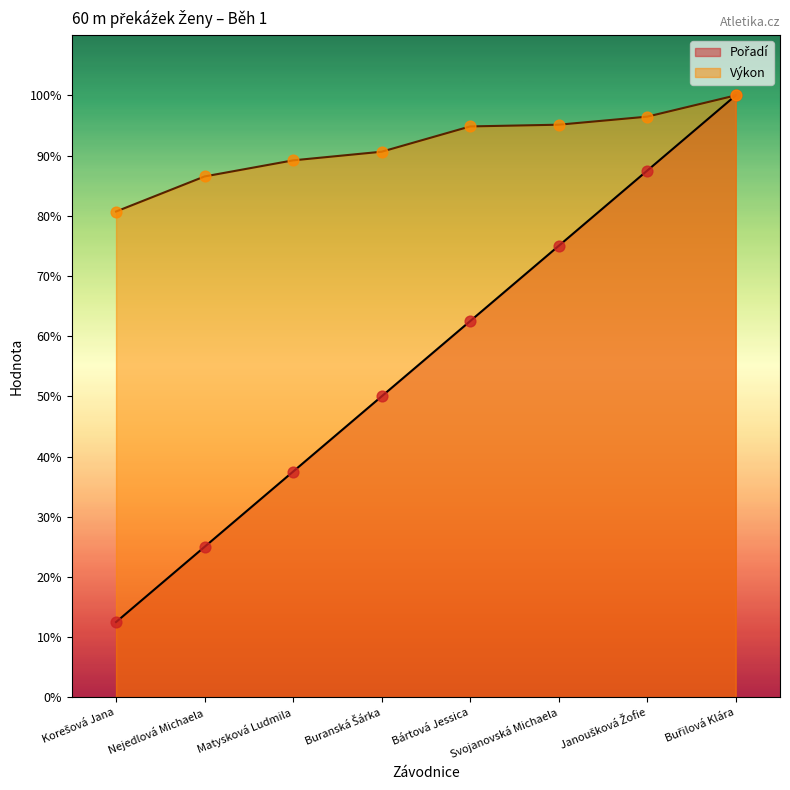

At how many categories does at least one series exceed 66?

8